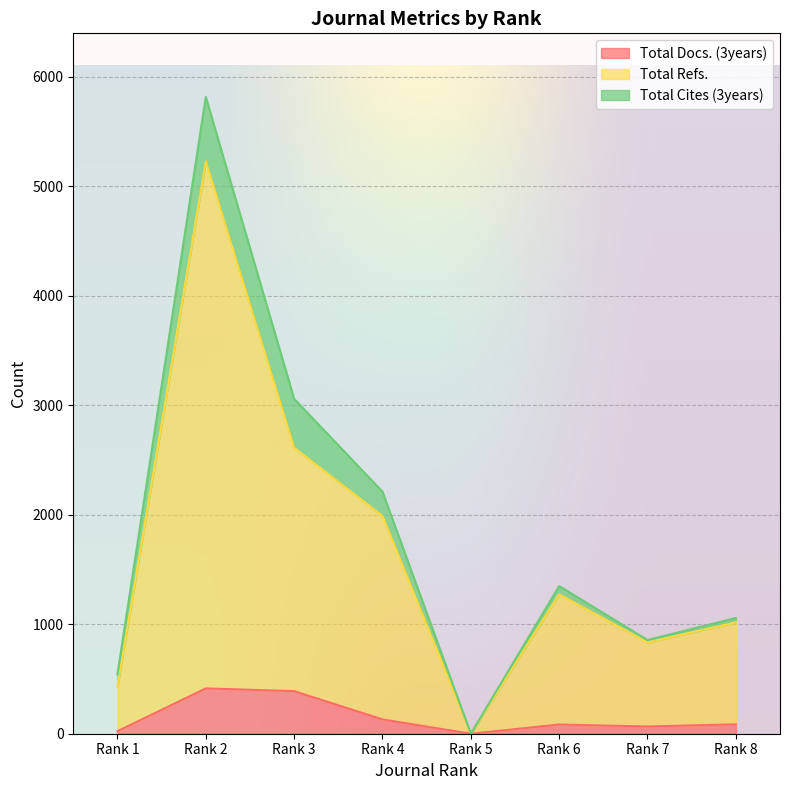

What are all the series names shown in the legend?

Total Docs. (3years), Total Refs., Total Cites (3years)